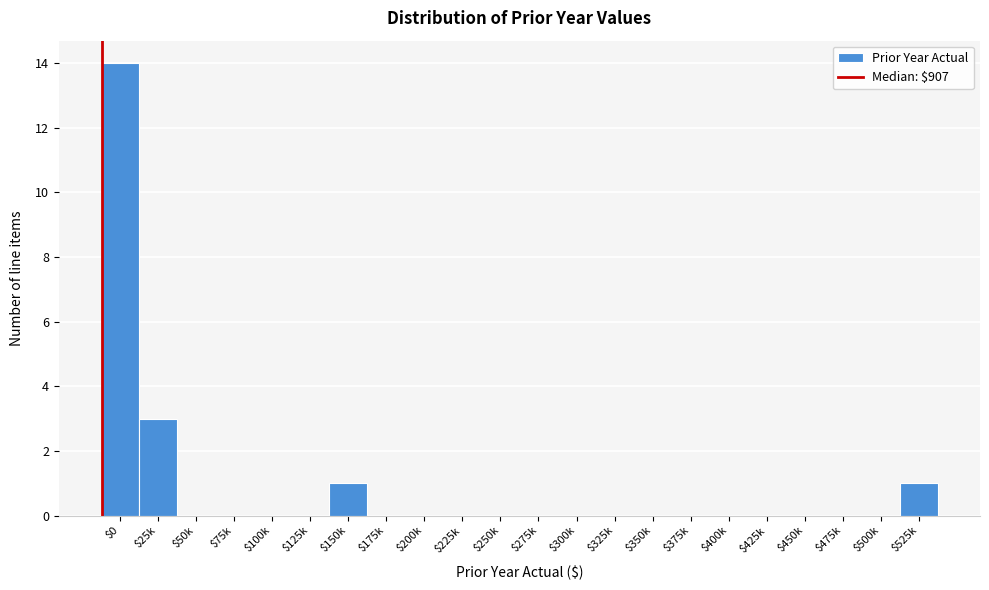

What is the sum of all values?

19